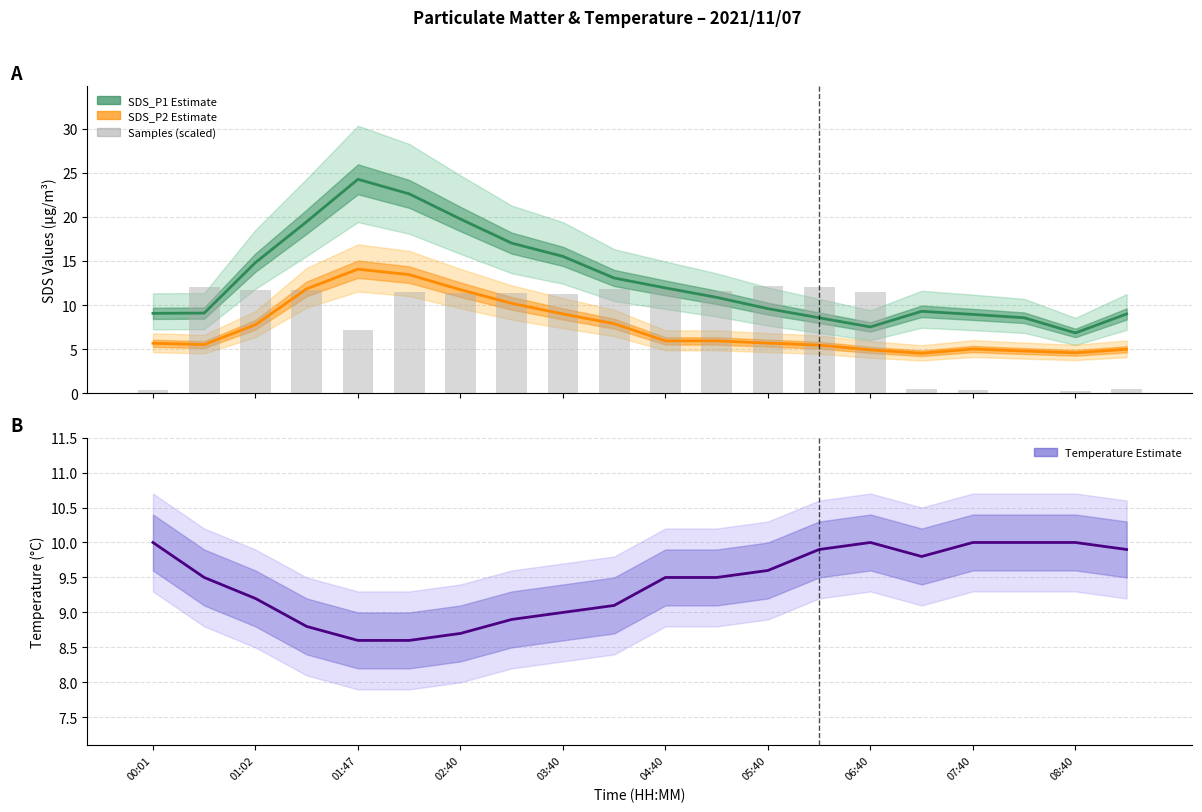

Between 01:47 and 05:40, which is larger?

01:47